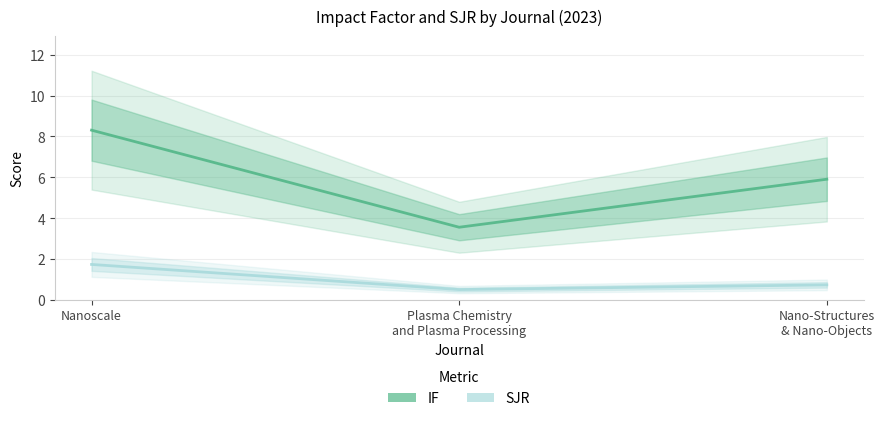

What is the difference between the SJR values at Nanoscale and Plasma Chemistry
and Plasma Processing?

1.2